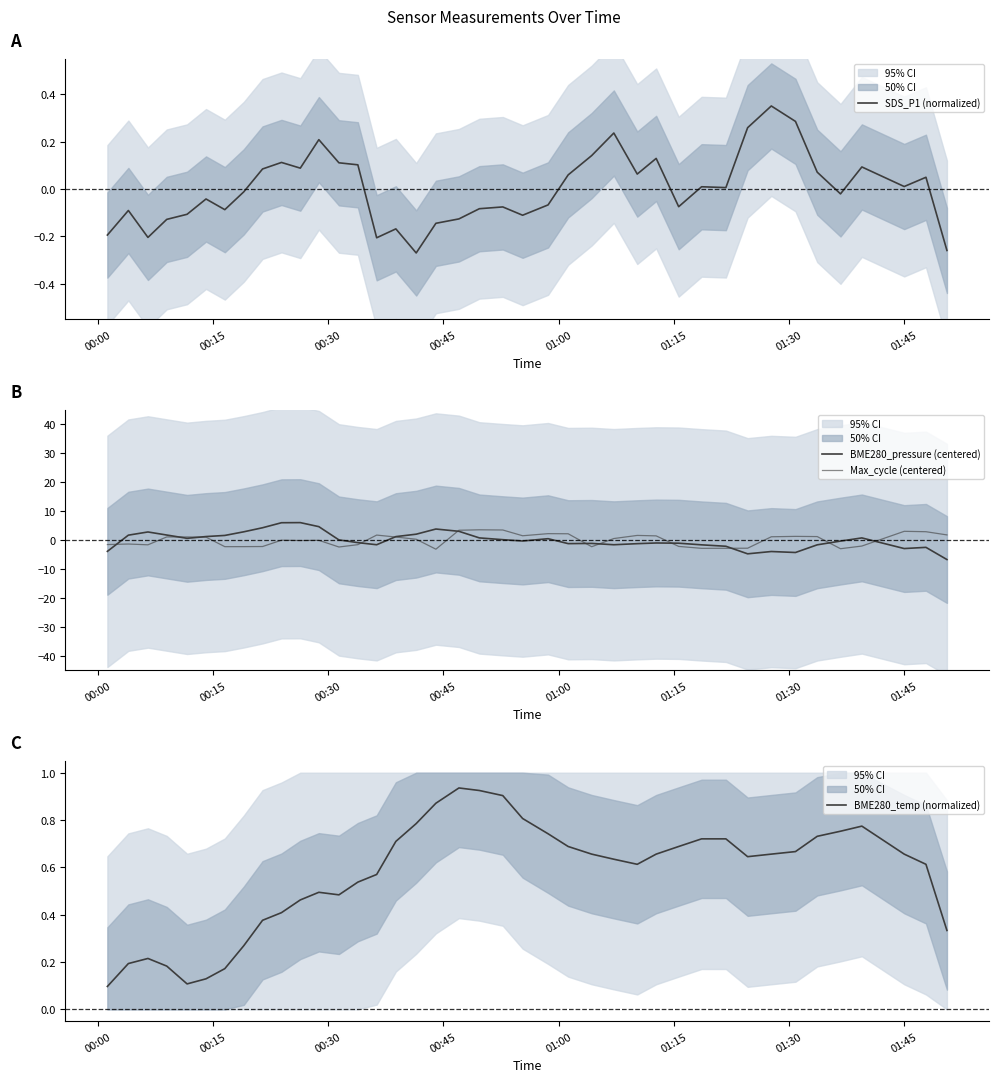

How many data points does each series have?

40